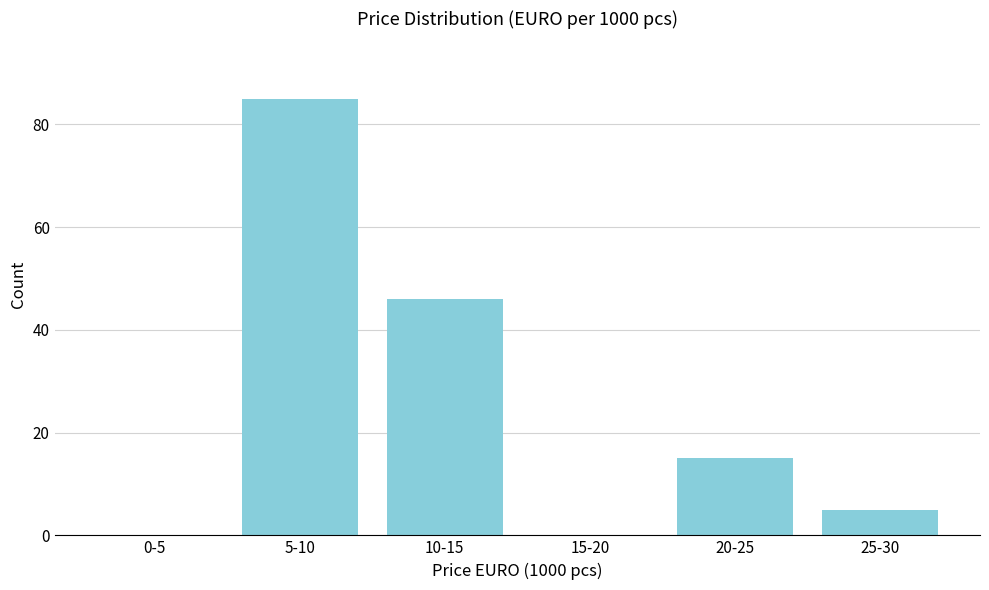

Reading left to right, what are all the values shown in this chart?

0-5=0	5-10=85	10-15=46	15-20=0	20-25=15	25-30=5